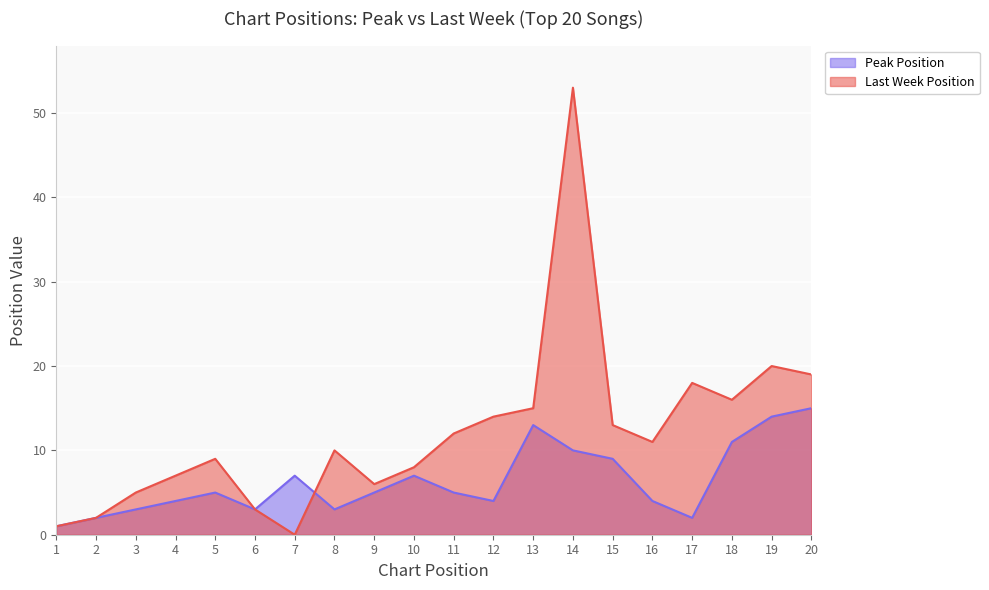

Between 18 and 20, which is larger?

20